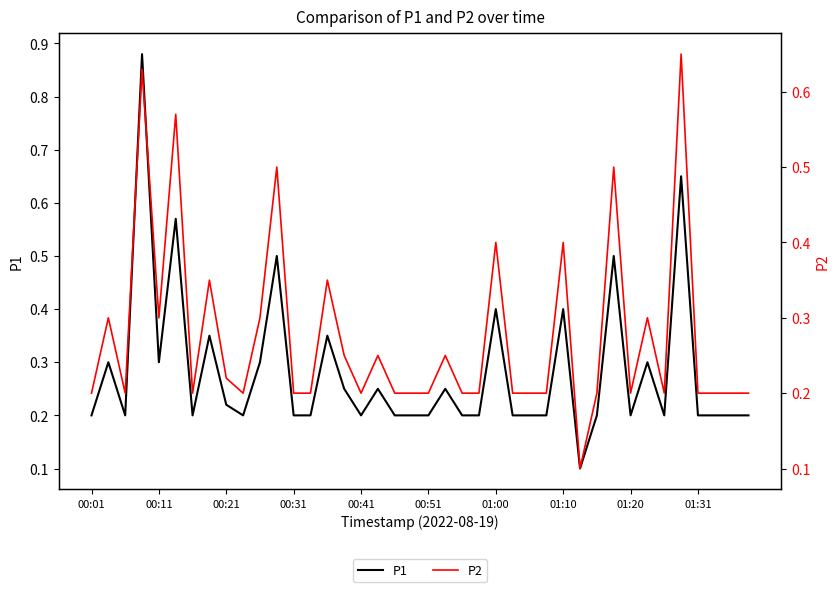

Reading left to right, transcribe all the data shown in this chart.

P1: 0.2	0.3	0.2	0.9	0.3	0.6	0.2	0.3	0.2	0.2	0.3	0.5	0.2	0.2	0.3	0.2	0.2	0.2	0.2	0.2	0.2	0.2	0.2	0.2	0.4	0.2	0.2	0.2	0.4	0.1	0.2	0.5	0.2	0.3	0.2	0.7	0.2	0.2	0.2	0.2
P2: 0.2	0.3	0.2	0.6	0.3	0.6	0.2	0.3	0.2	0.2	0.3	0.5	0.2	0.2	0.3	0.2	0.2	0.2	0.2	0.2	0.2	0.2	0.2	0.2	0.4	0.2	0.2	0.2	0.4	0.1	0.2	0.5	0.2	0.3	0.2	0.7	0.2	0.2	0.2	0.2